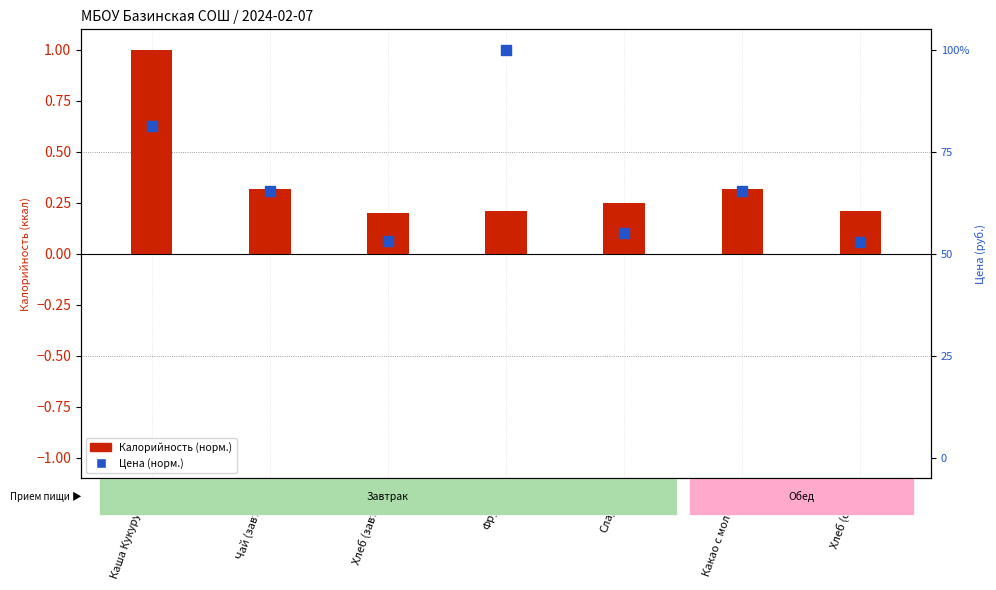

Which series has the largest total across all categories?

Калорийность (норм.)